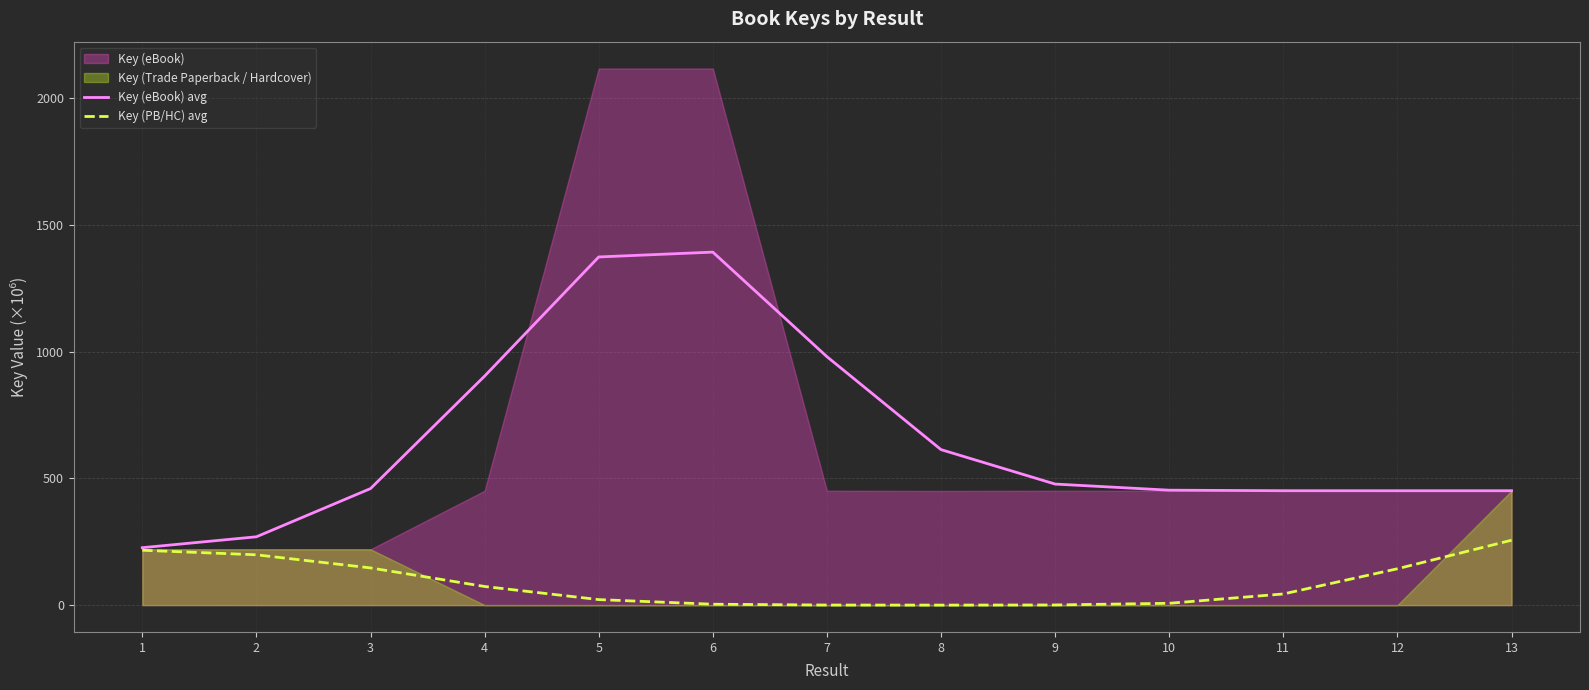

The value of Key (eBook) avg at 6 is 2466.9. True or false?

False